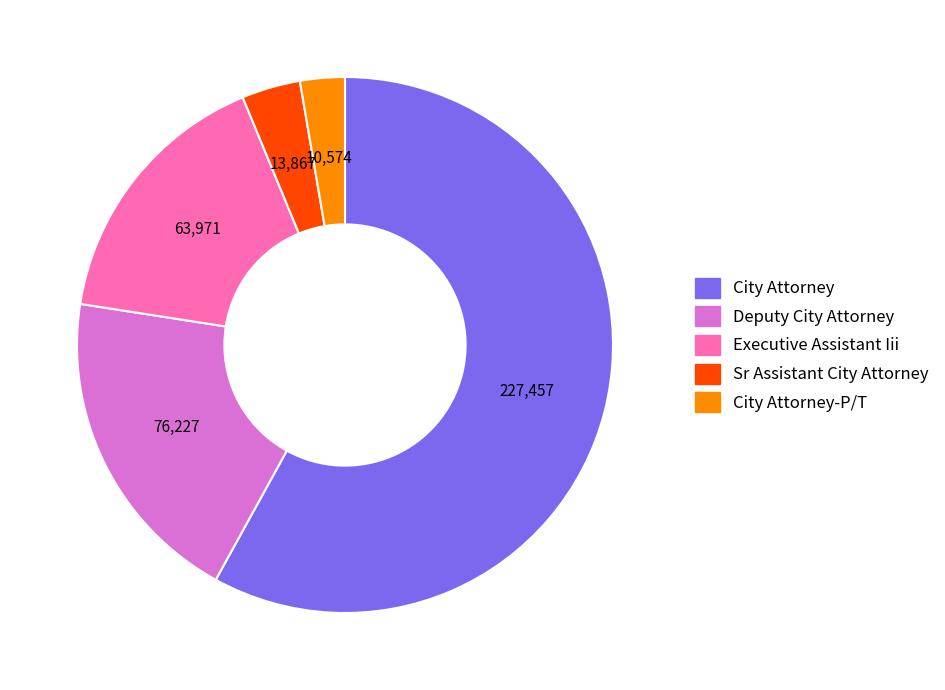

Is it true that City Attorney-P/T is 3% of the pie?

True